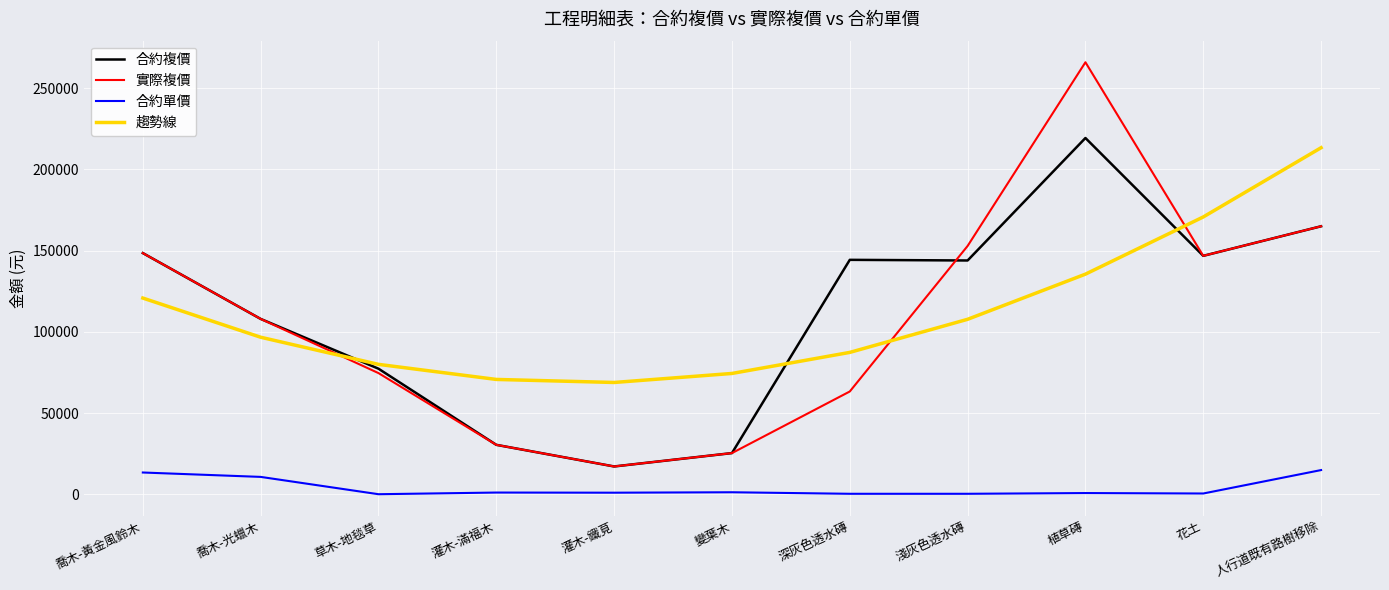

True or false: 合約單價 and 趨勢線 intersect in this chart.

False